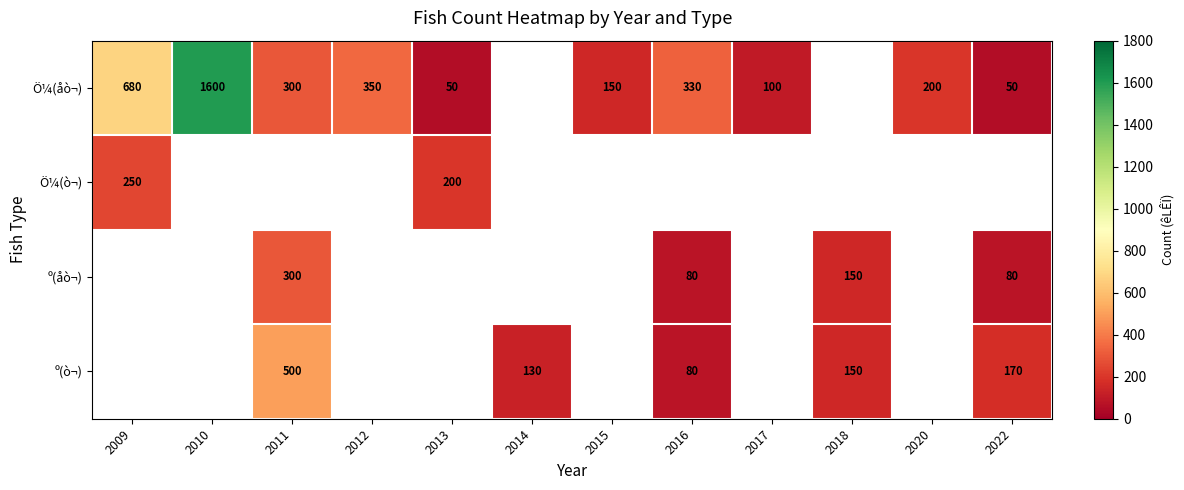

The value of º(ò¬) at 2022 is 170. True or false?

True